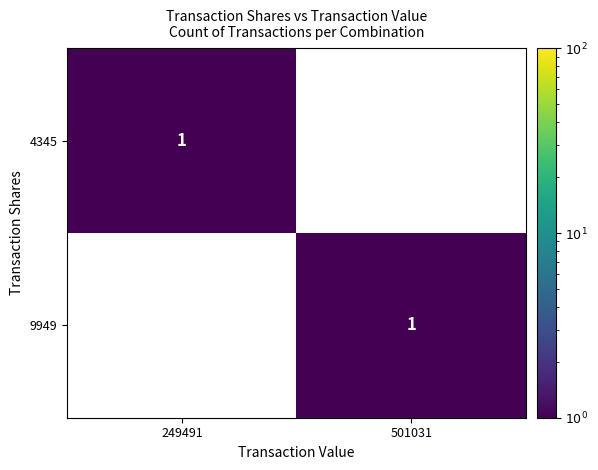

True or false: 9949 has a value of 1 at 501031.

True